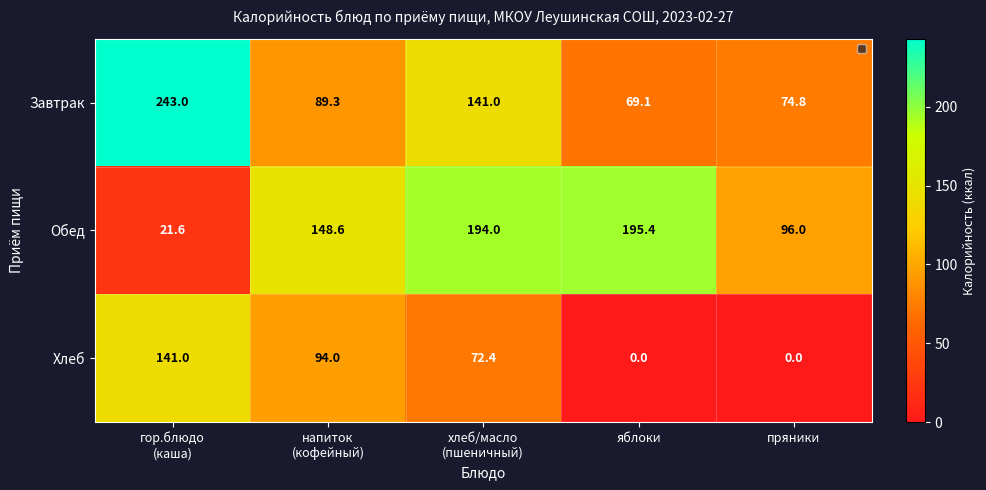

The Хлеб series shows -80.0 at пряники. True or false?

False